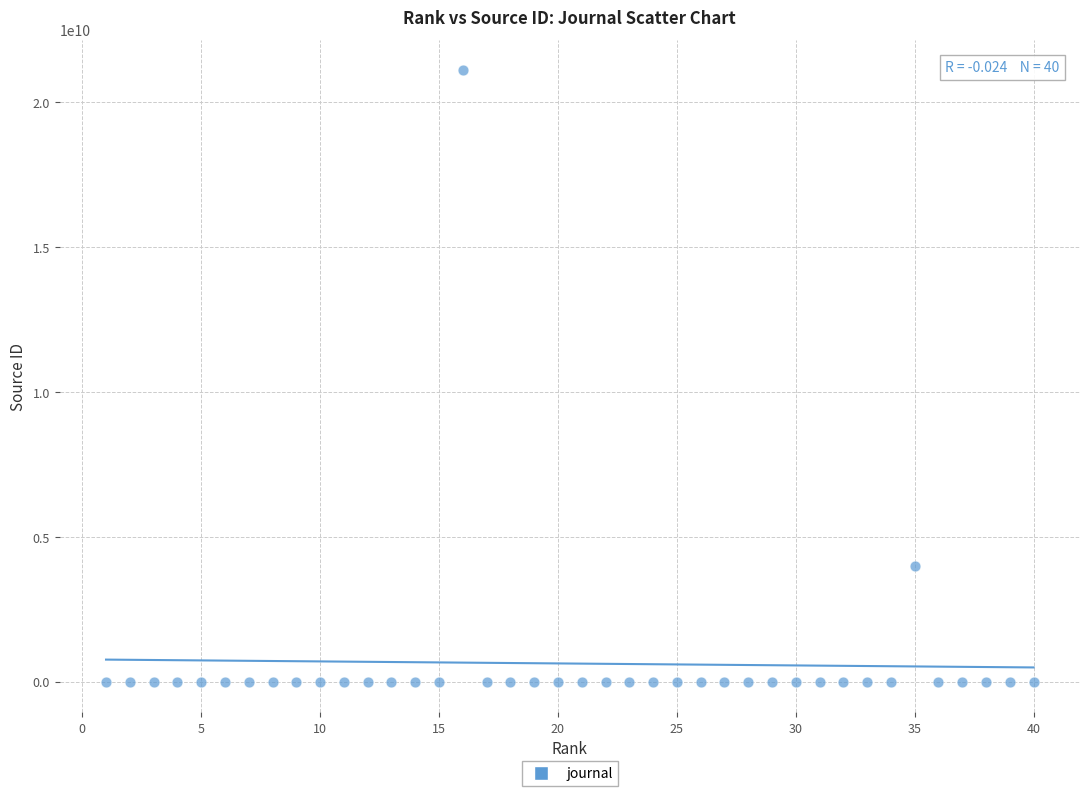

What is the range of Y values (max minus min)?

21100766611